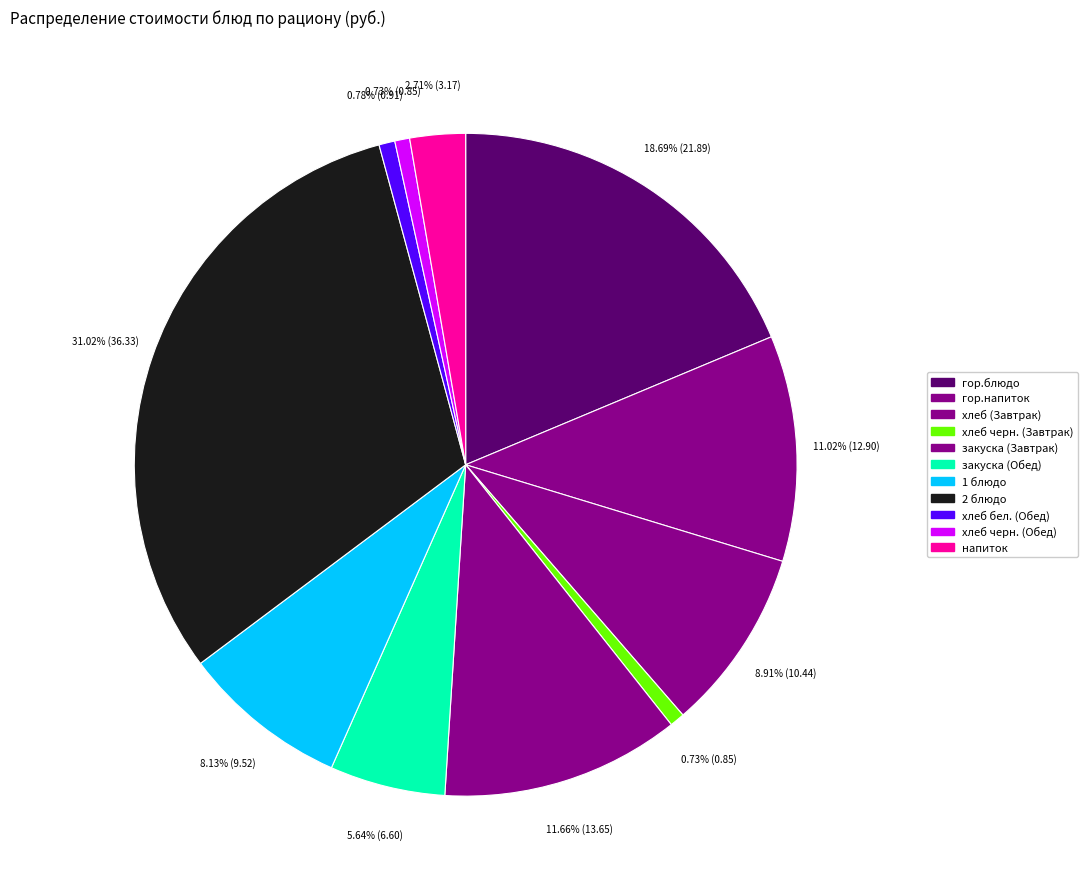

To the nearest percent, what is the average slice percentage?

9%